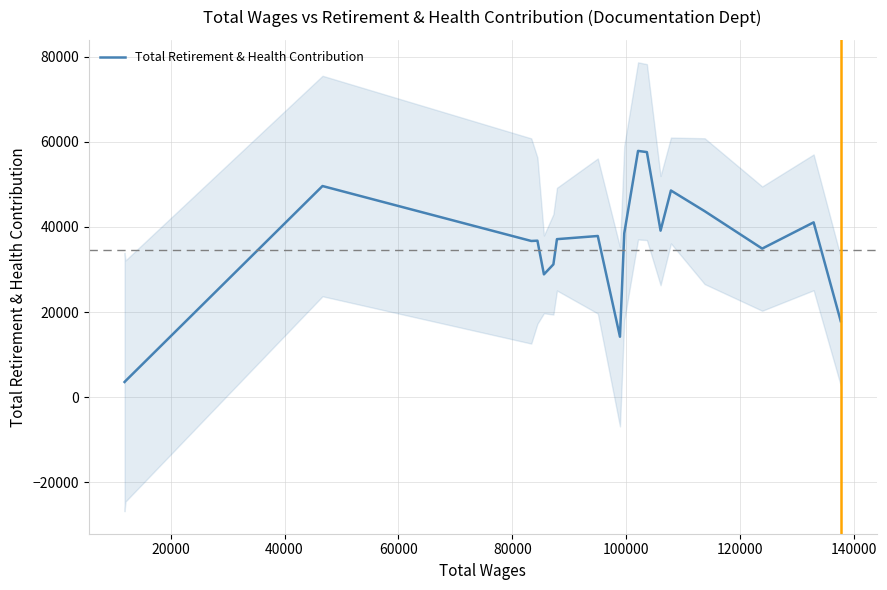

How many lines are shown in the chart?

1